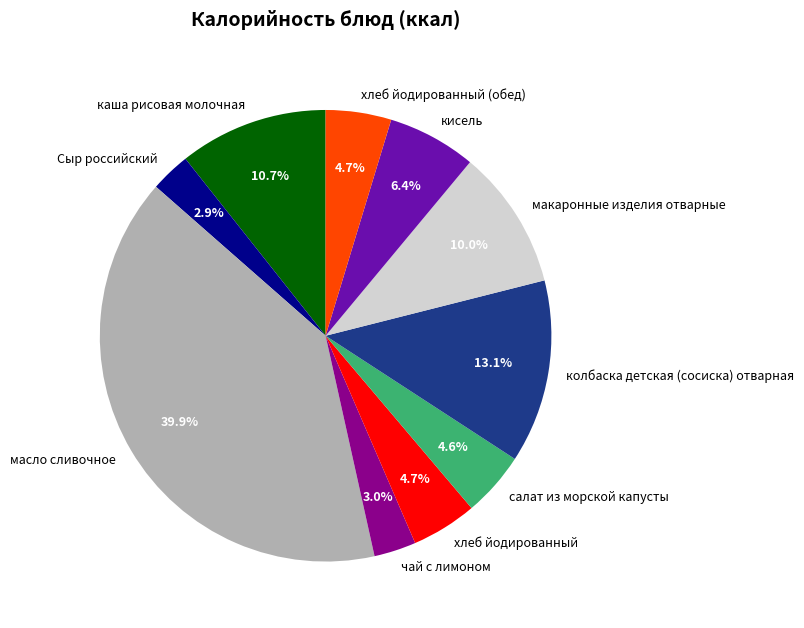

To the nearest percent, what is the difference between the largest and smallest slice percentages?

37%